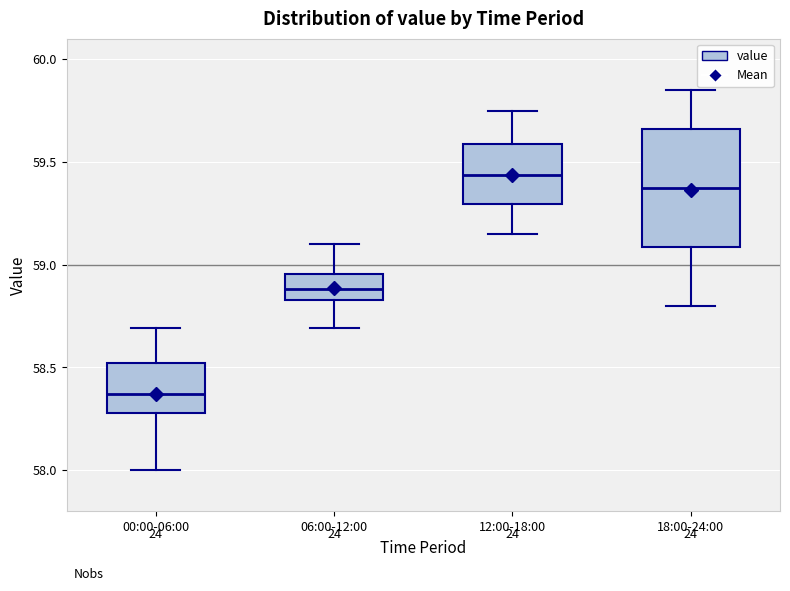

Which box's median line is the highest?

12:00-18:00